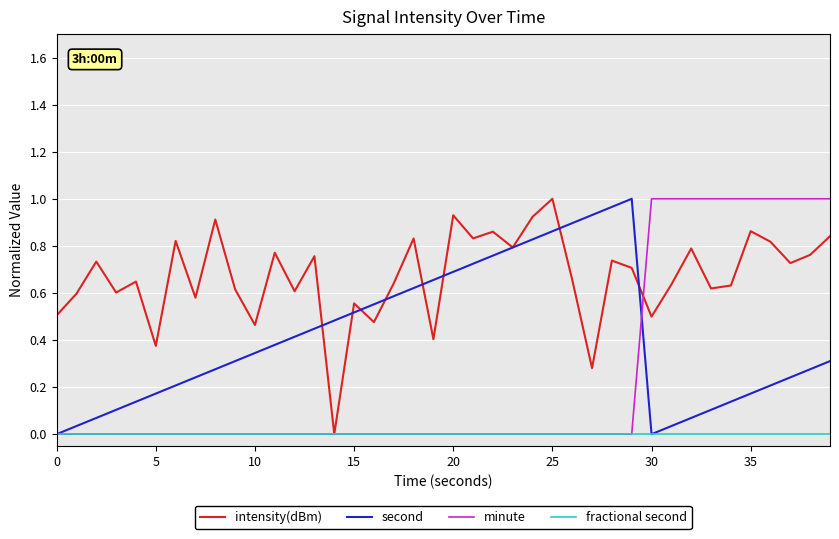

Rank the series by their average value, from highest to lowest.

intensity(dBm), second, minute, fractional second